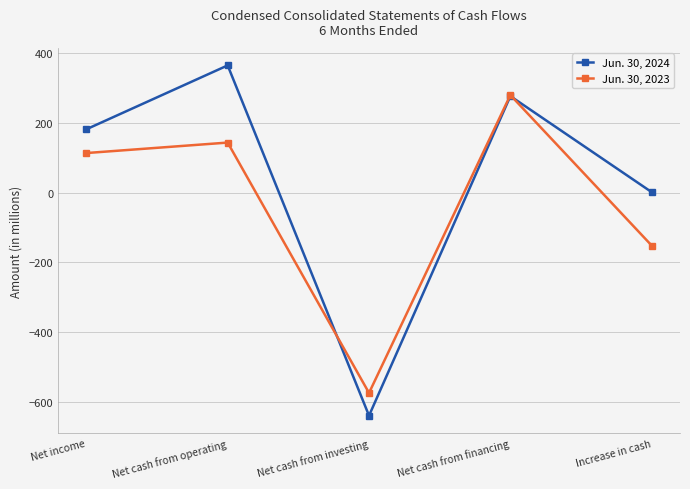

What is the approximate value of Jun. 30, 2024 at Net income?

181